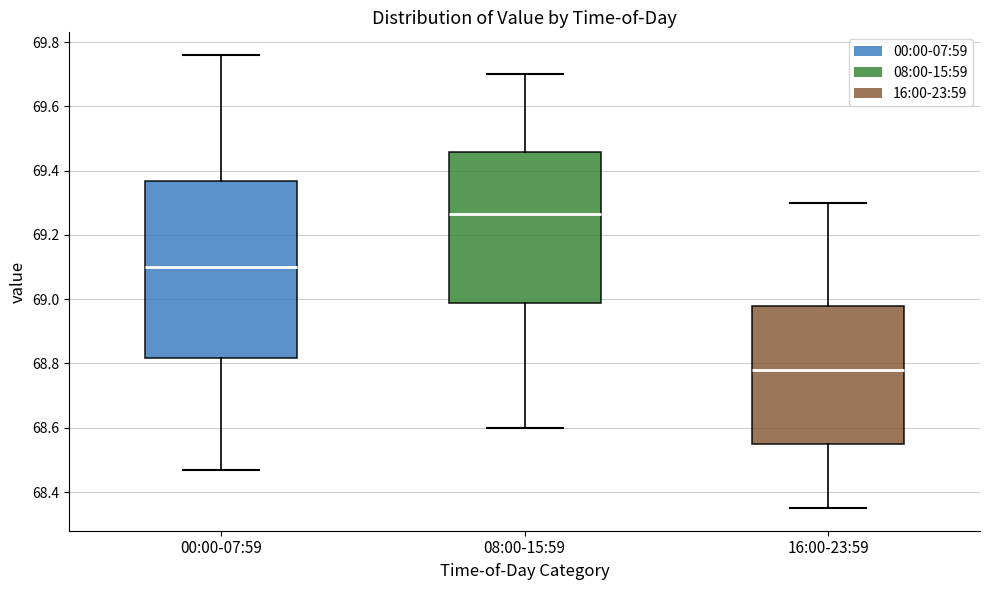

Where does the lower whisker of the box for 08:00-15:59 end on the y-axis? The values are not printed on the chart, so give them approximately, as read against the axis.

68.60